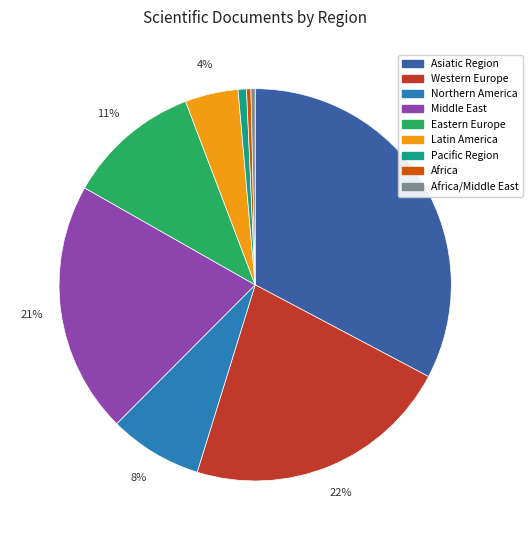

How many slices are in this pie chart?

9